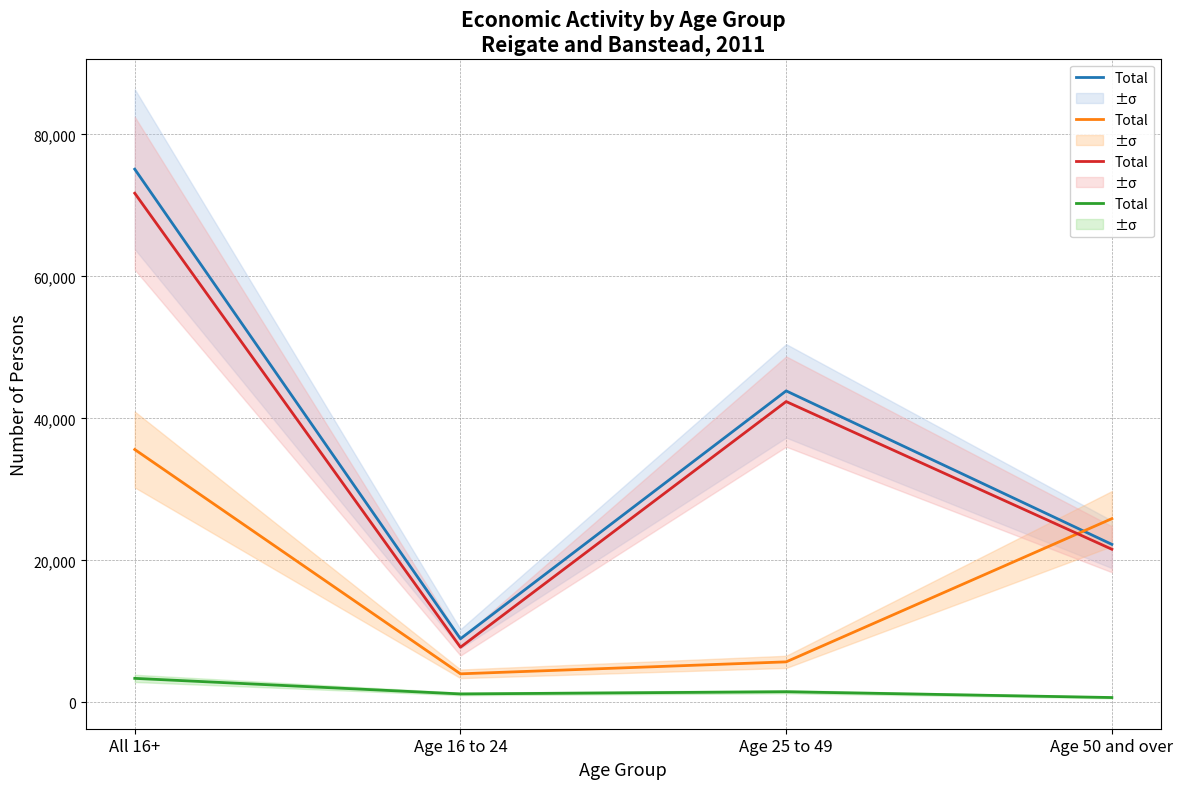

How many interior local peaks (higher than both neighbors) does the data have?

1